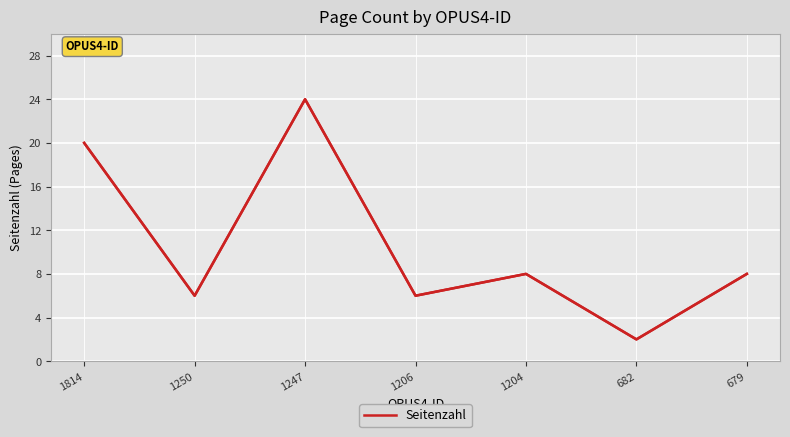

How many distinct data groups are displayed?

1